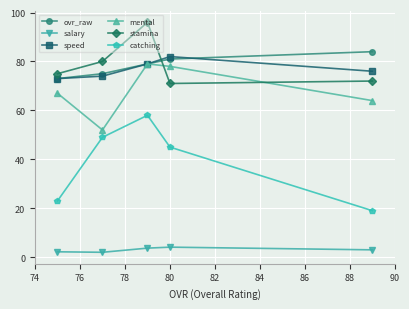

What is the value of the stamina point at the 3rd from the left?

96.0